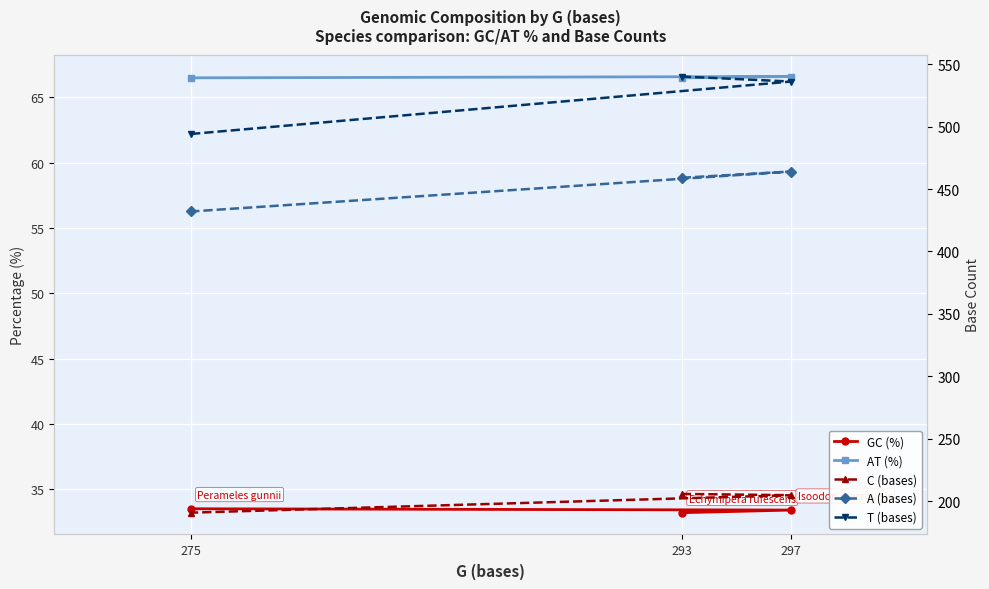

Which series has the largest total across all categories?

T (bases)